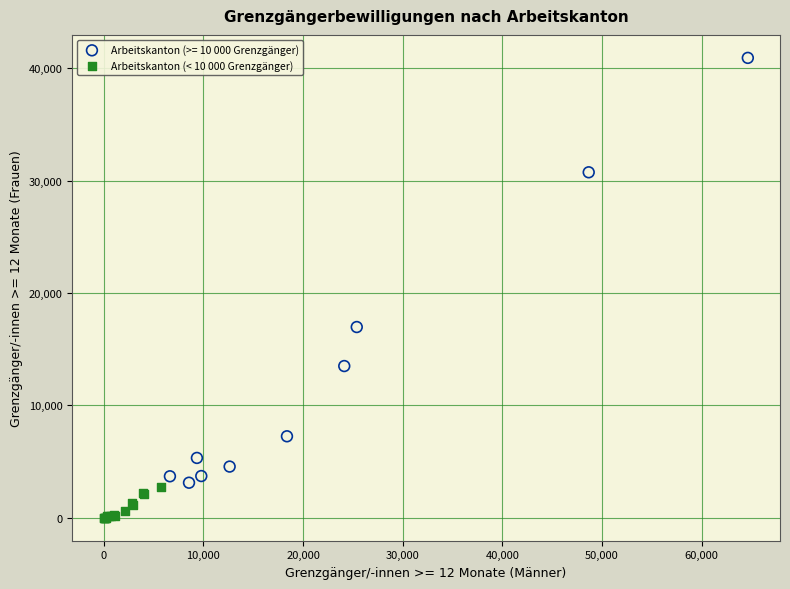

Which series reaches the maximum Y coordinate?

Arbeitskanton (>= 10 000 Grenzgänger)